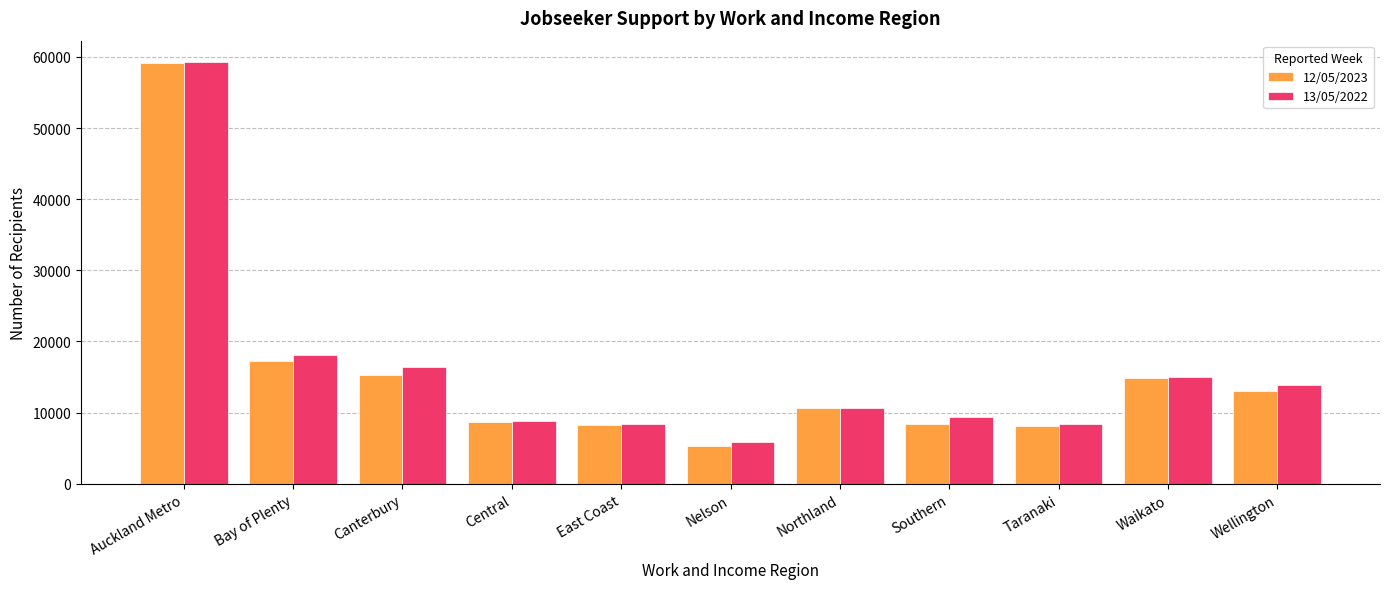

What is the total value across all series at Bay of Plenty?

35331